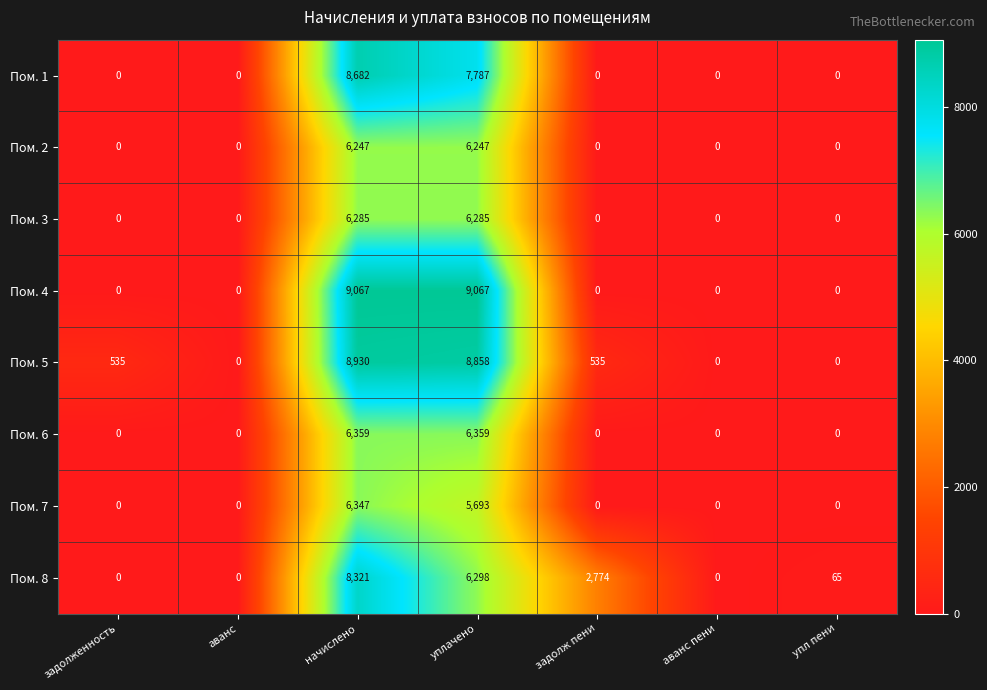

True or false: Пом. 3 has a value of -2967 at задолж пени.

False